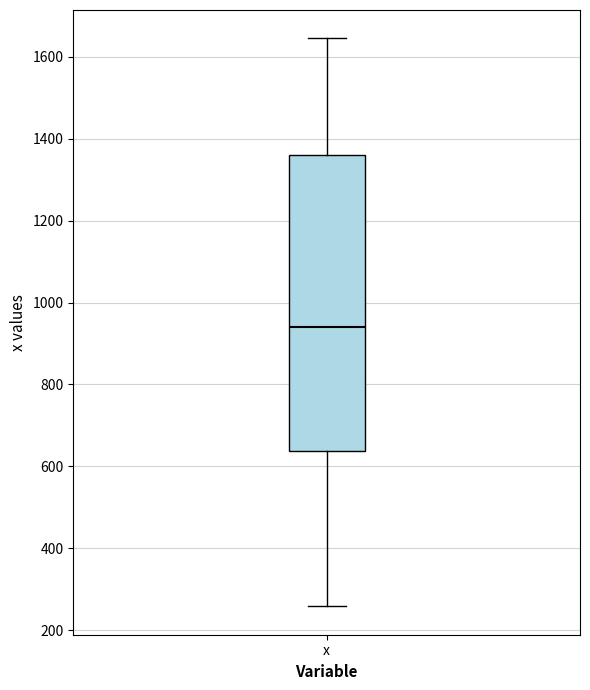

Read this box plot against the y-axis: the position of the median line, the range covered by the box, and the ends of both whiskers. The values are not printed on the chart, so give them approximately, as read against the axis.

median 940, box 640 to 1360, whiskers 260 to 1640